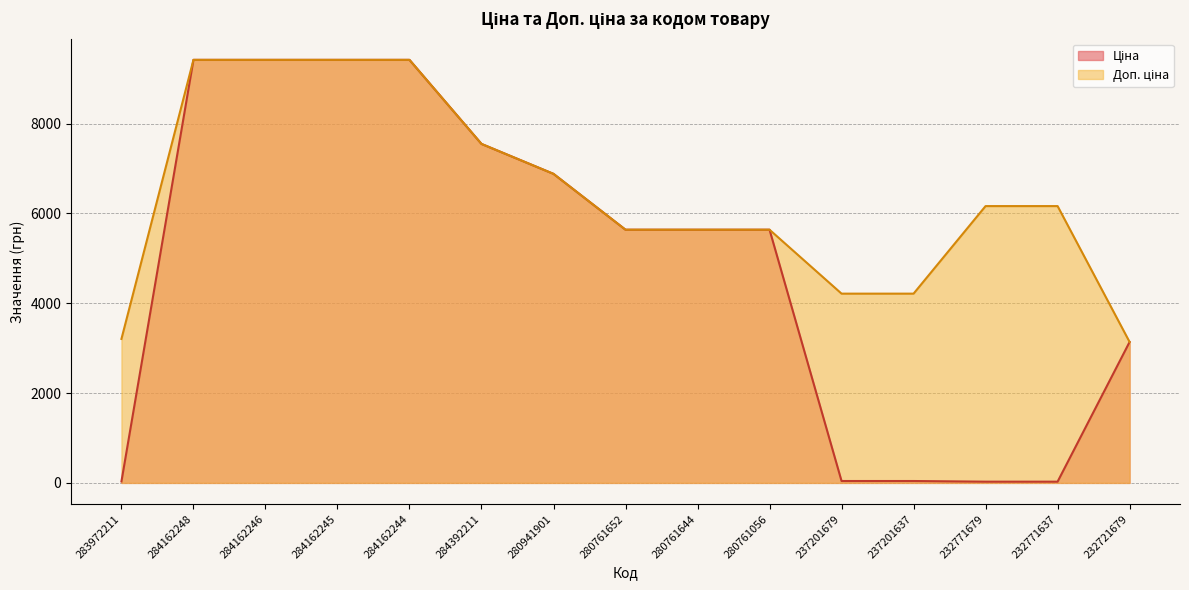

What is the minimum value for Ціна (line)?

27.4